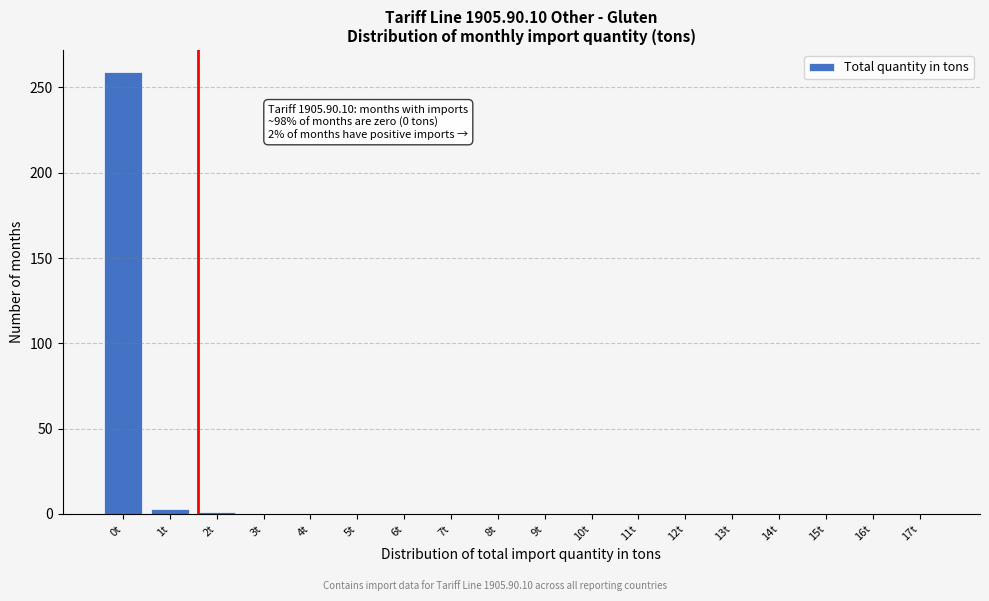

What is the greatest value displayed?

259